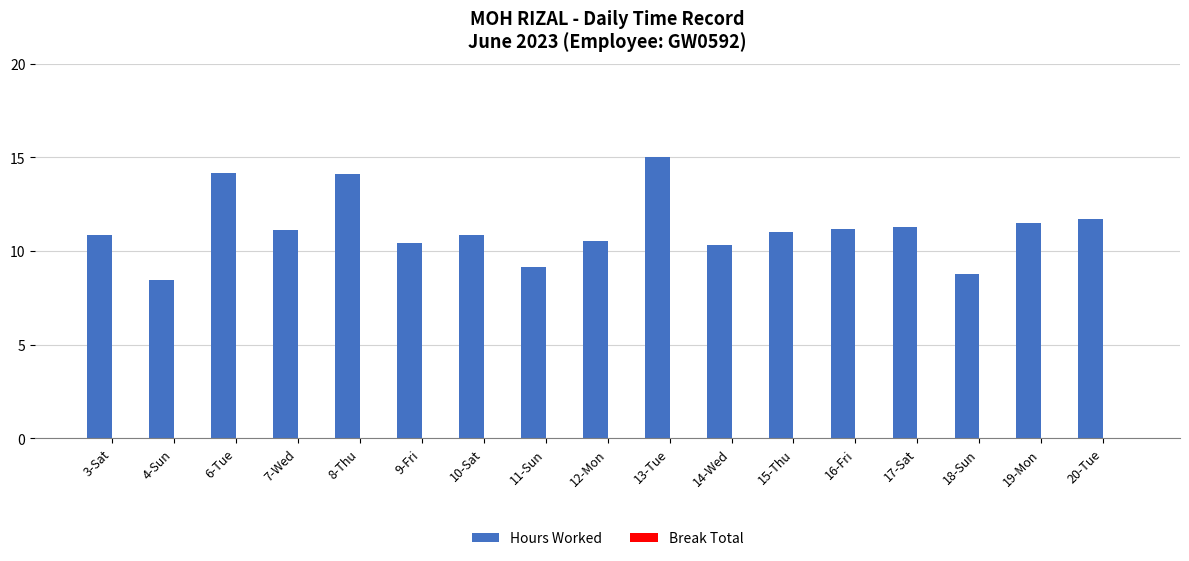

How many distinct data groups are displayed?

1